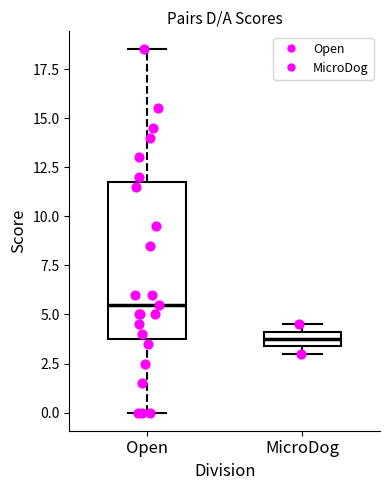

Reading left to right, read every box against the y-axis: the position of its median line, the range the box covers, and the ends of its whiskers. The values are not printed on the chart, so give them approximately, as read against the axis.

Open: median 5.5, box 4.0 to 12.0, whiskers 0.0 to 18.5
MicroDog: median 4.0 (inside the box), box 3.5 to 4.0, whiskers 3.0 to 4.5